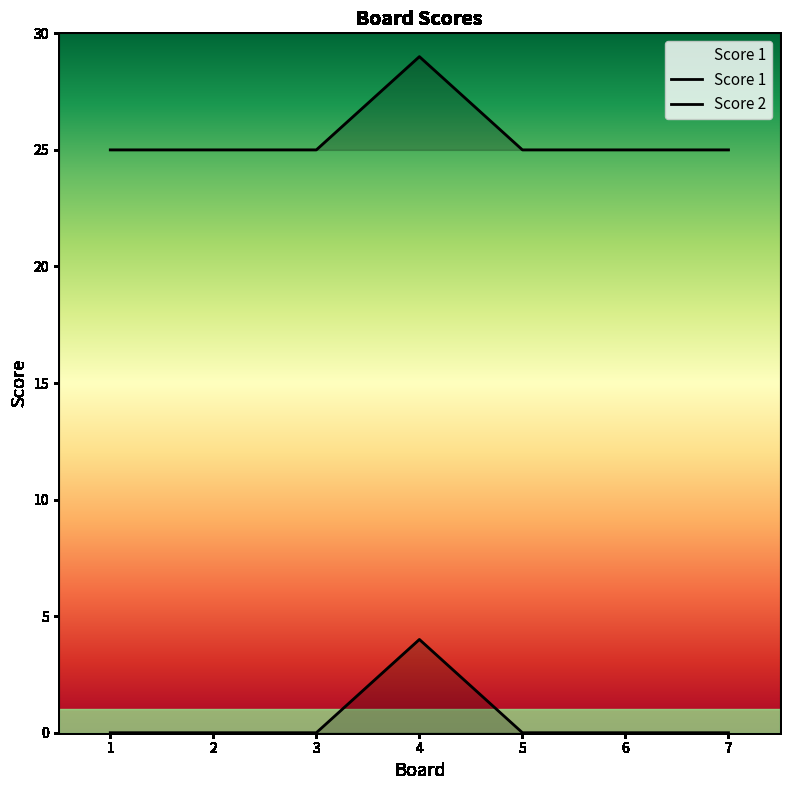

What are all the series names shown in the legend?

Score 1, Score 2